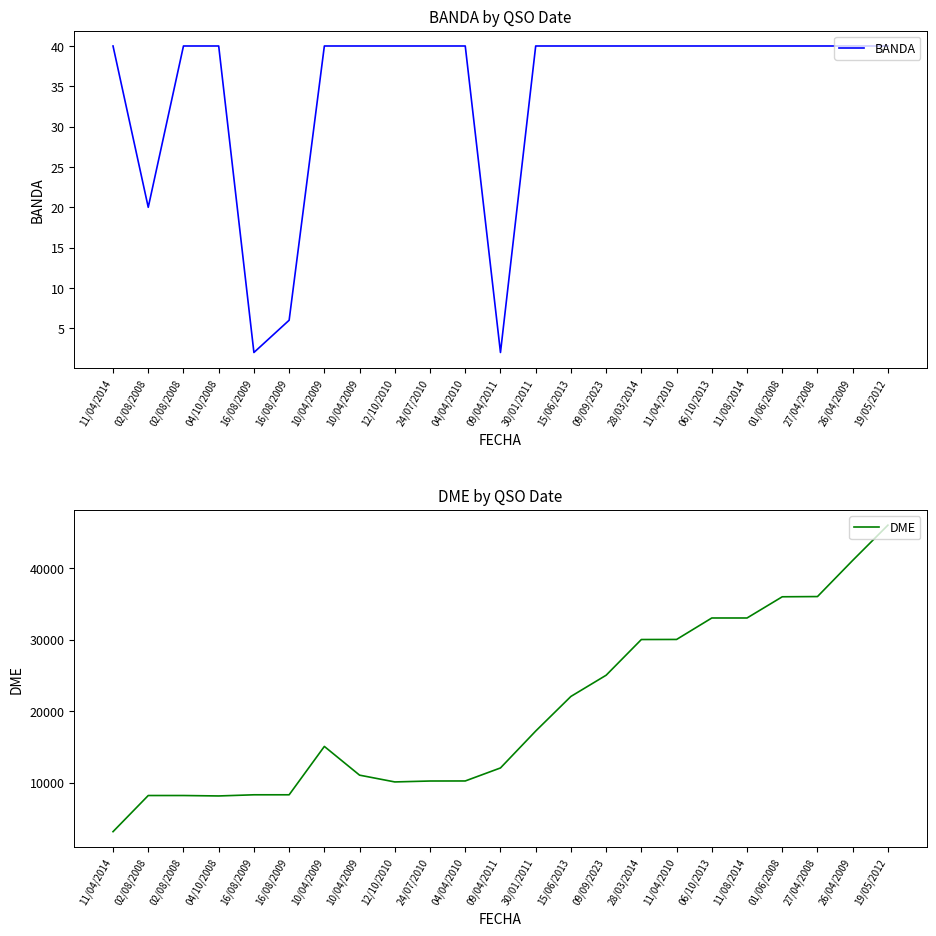

How many distinct data groups are displayed?

2